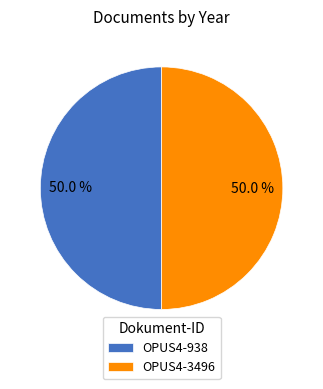

The OPUS4-938 slice represents 65% of the pie. True or false?

False